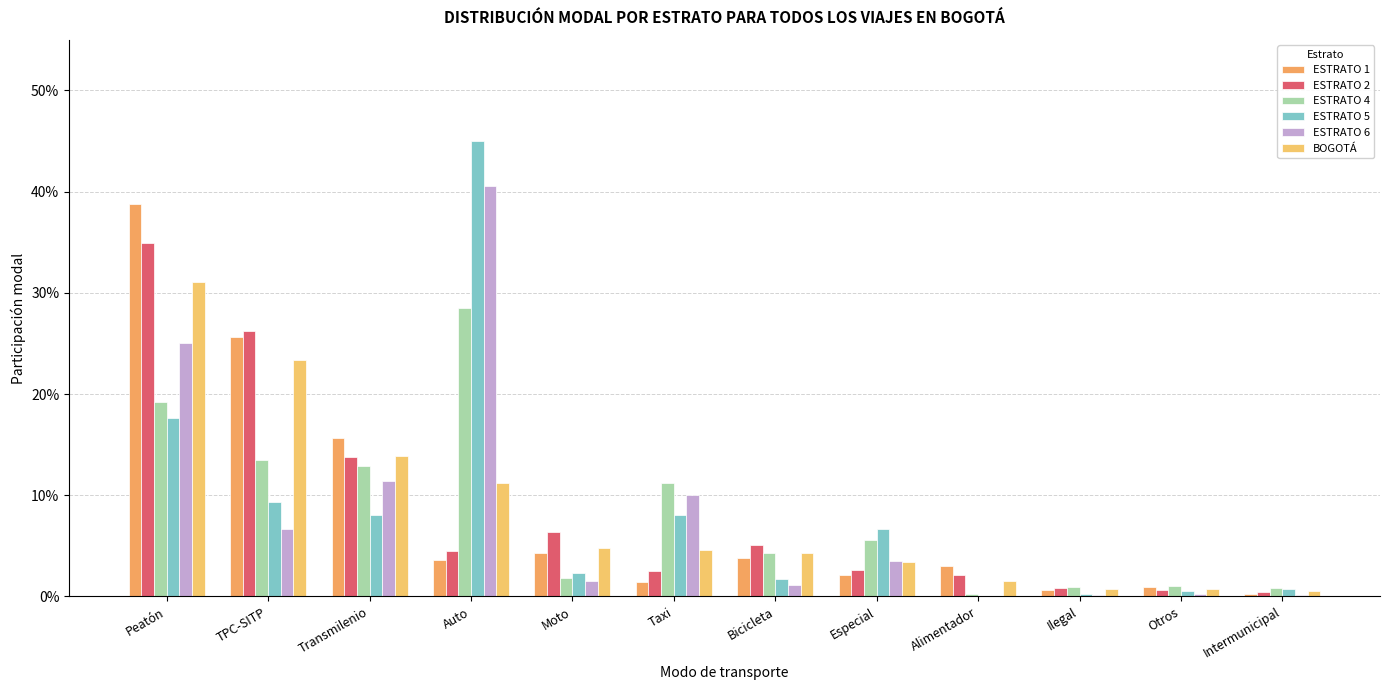

Reading right to left, list all the values displayed in this chart.

ESTRATO 1: 0.0	0.0	0.0	0.0	0.0	0.0	0.0	0.0	0.0	0.2	0.3	0.4
ESTRATO 2: 0.0	0.0	0.0	0.0	0.0	0.1	0.0	0.1	0.0	0.1	0.3	0.3
ESTRATO 4: 0.0	0.0	0.0	0.0	0.1	0.0	0.1	0.0	0.3	0.1	0.1	0.2
ESTRATO 5: 0.0	0.0	0.0	0.0	0.1	0.0	0.1	0.0	0.5	0.1	0.1	0.2
ESTRATO 6: 0.0	0.0	0.0	0.0	0.0	0.0	0.1	0.0	0.4	0.1	0.1	0.2
BOGOTÁ: 0.0	0.0	0.0	0.0	0.0	0.0	0.0	0.0	0.1	0.1	0.2	0.3